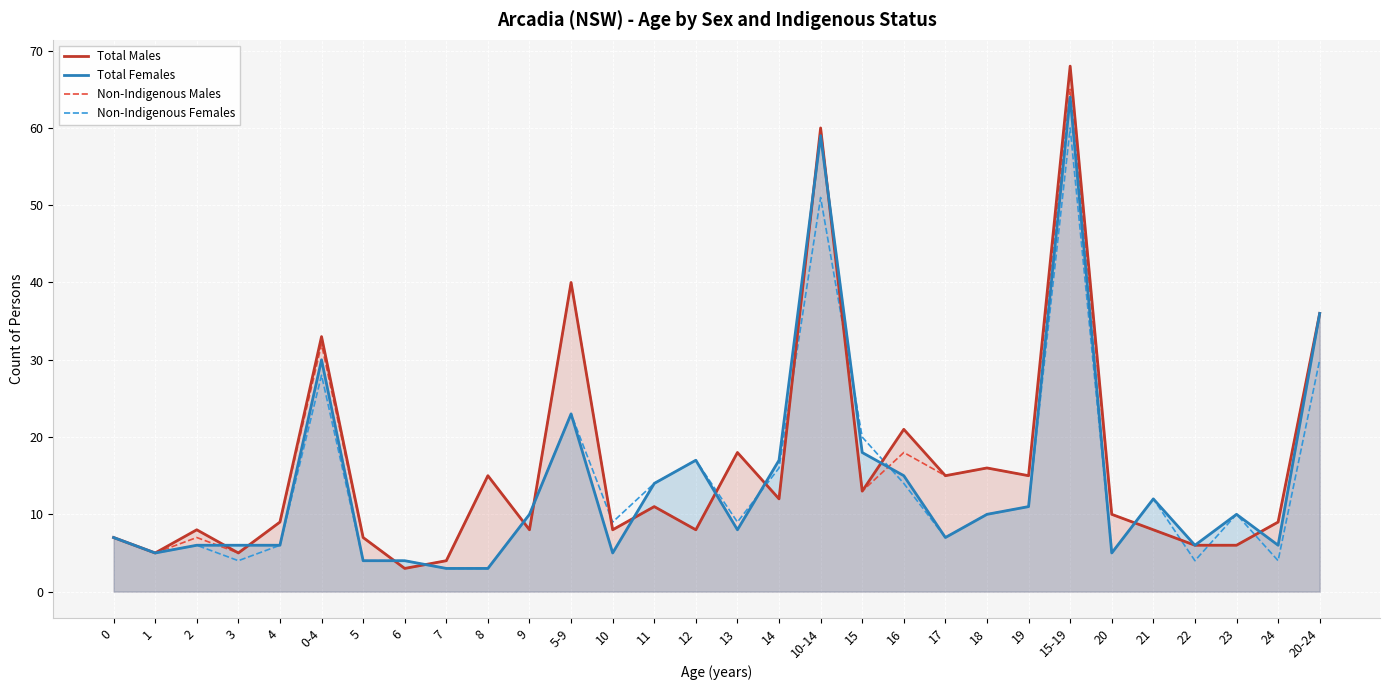

What is the total value across all series at 16?

68